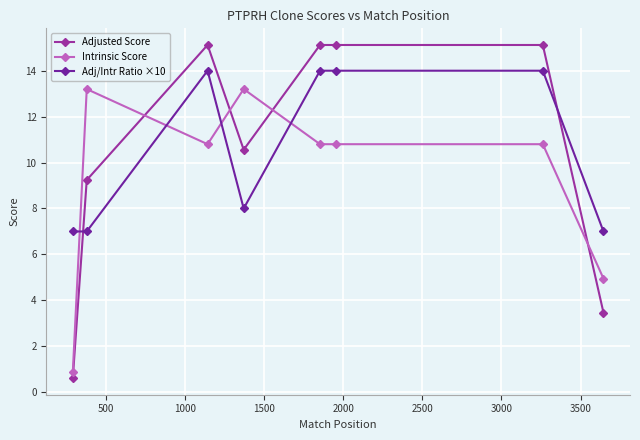

What is the highest value of the Adjusted Score series?

15.1